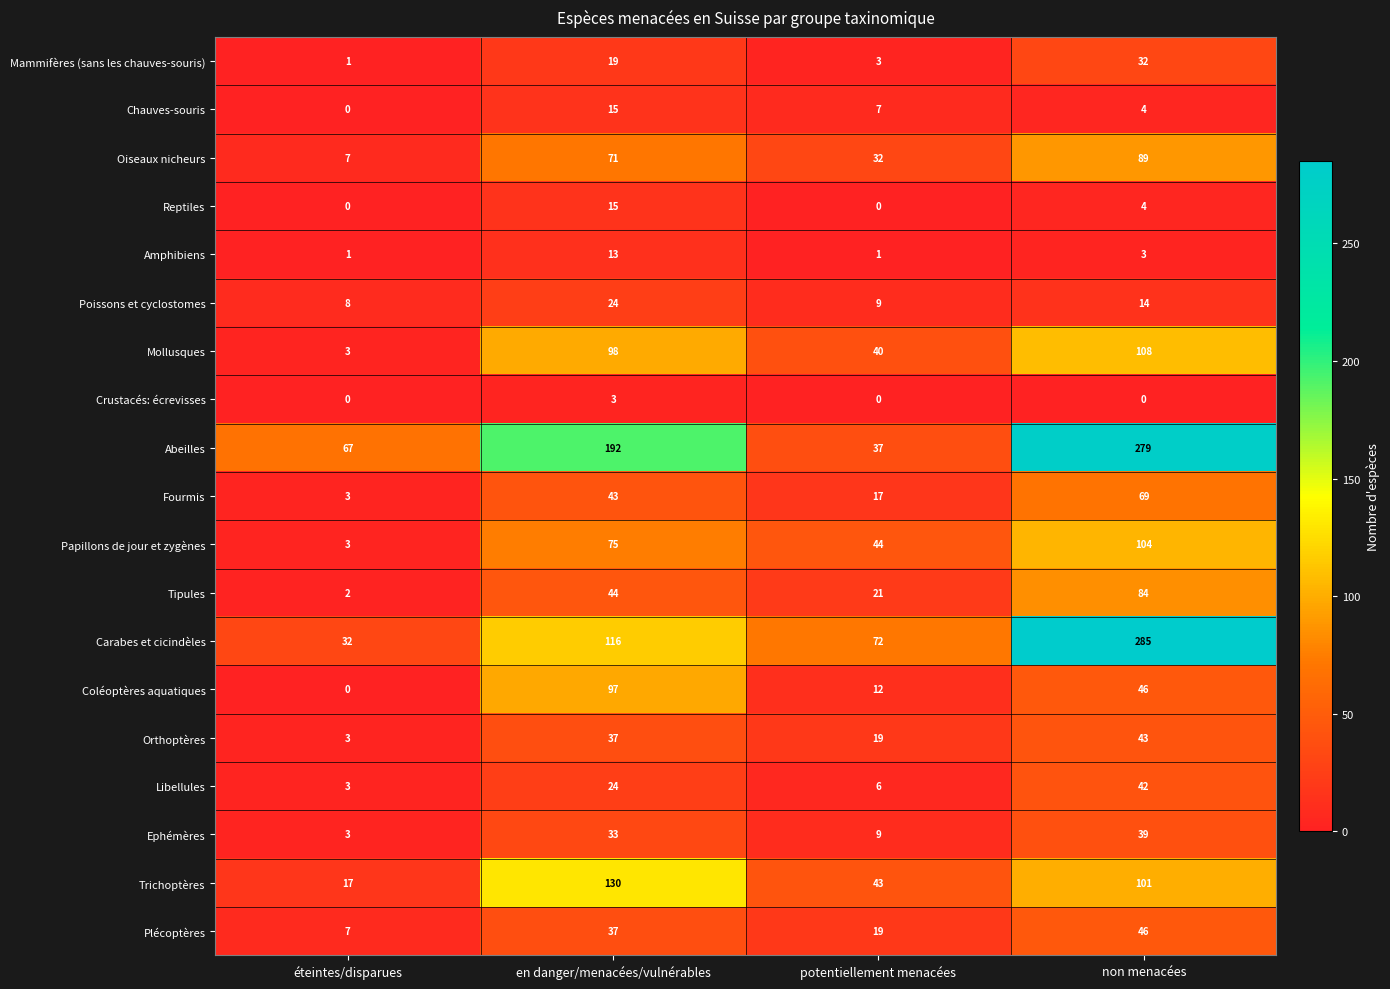

The value of Oiseaux nicheurs at en danger/menacées/vulnérables is 45. True or false?

False